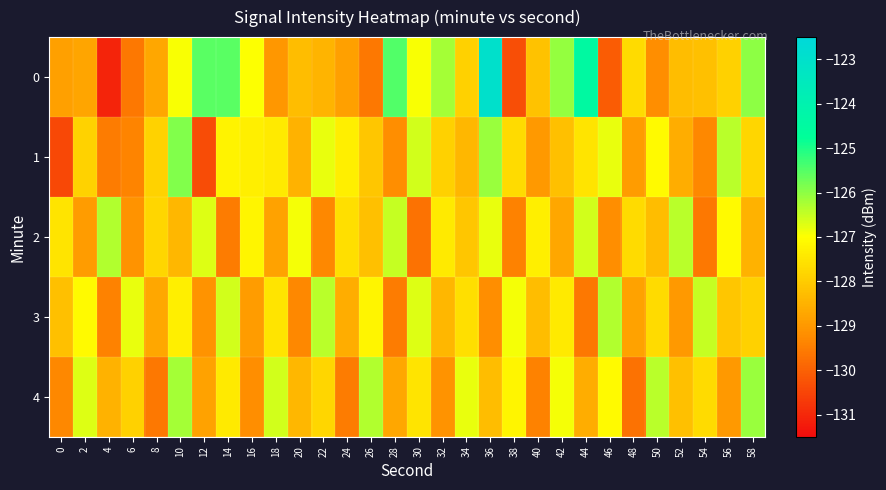

Between 10 and 48, which series saw the biggest shift?

4